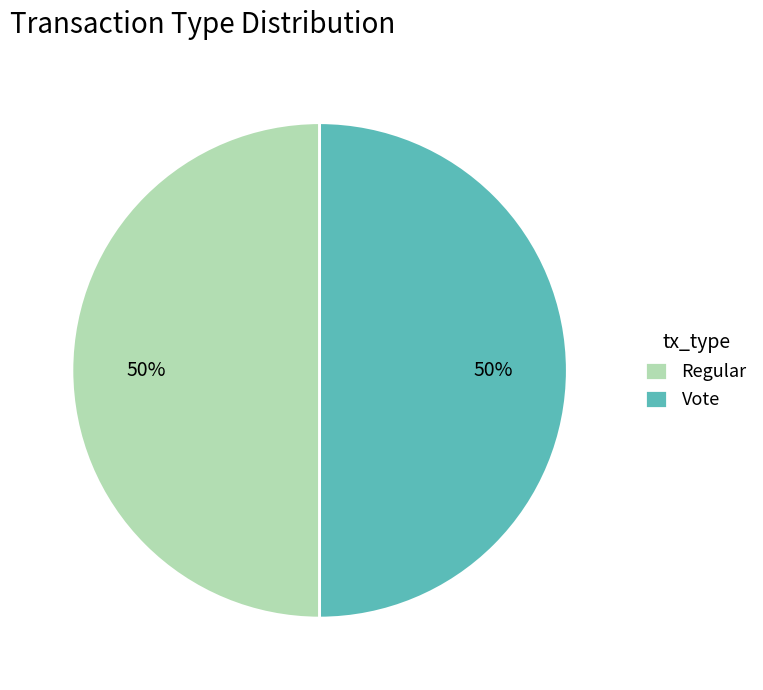

What is the ratio of the value at Regular to the value at Vote?

1.0